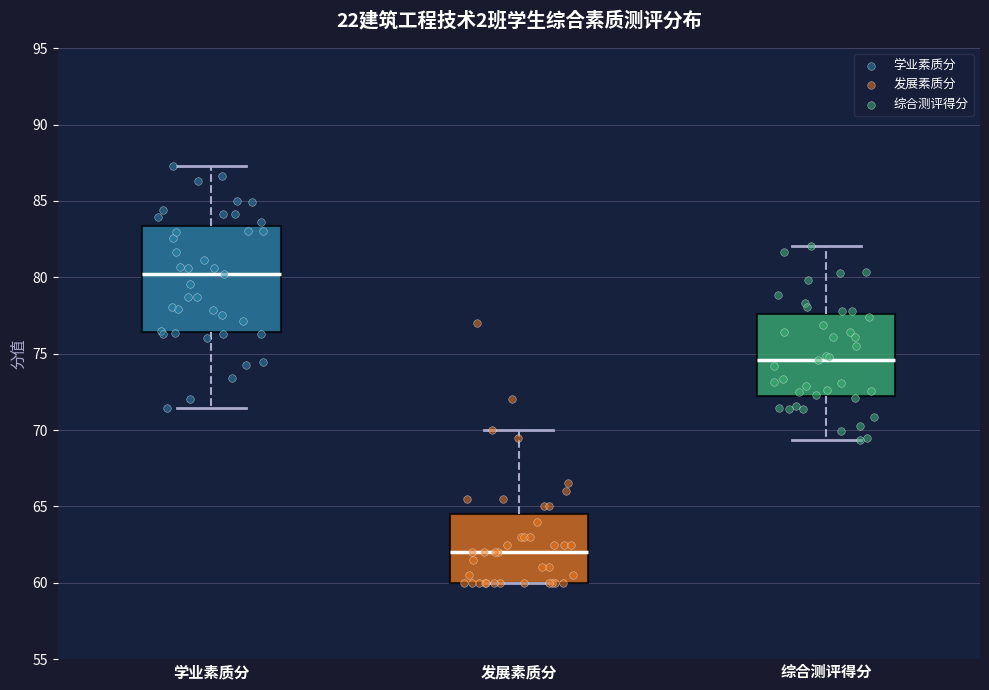

Where does the median line of the box for 发展素质分 sit on the y-axis? The values are not printed on the chart, so give them approximately, as read against the axis.

62.0